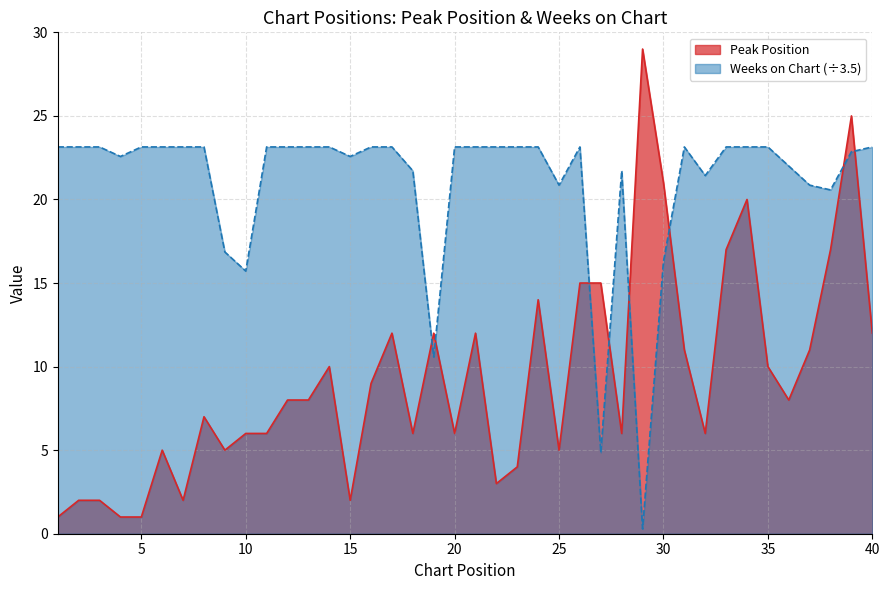

What is the difference between the highest and lowest values at 39?

2.1